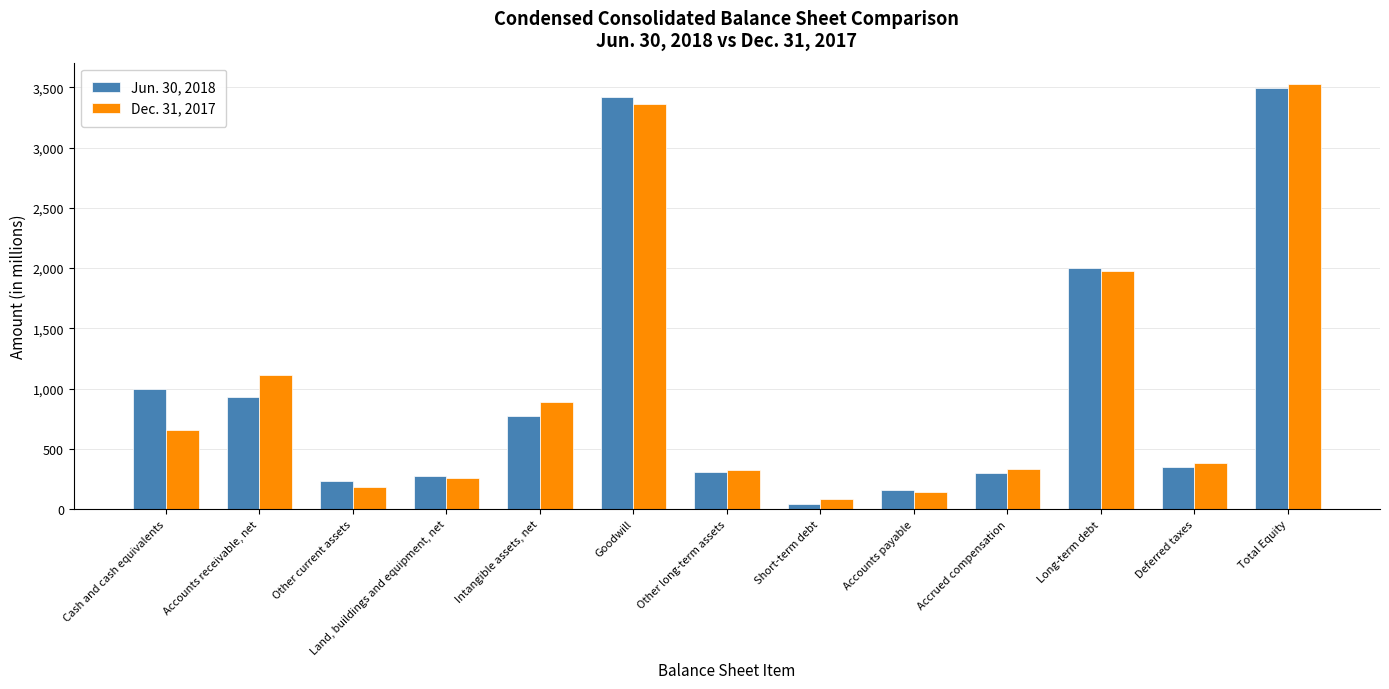

At how many categories does at least one series exceed 257?

10